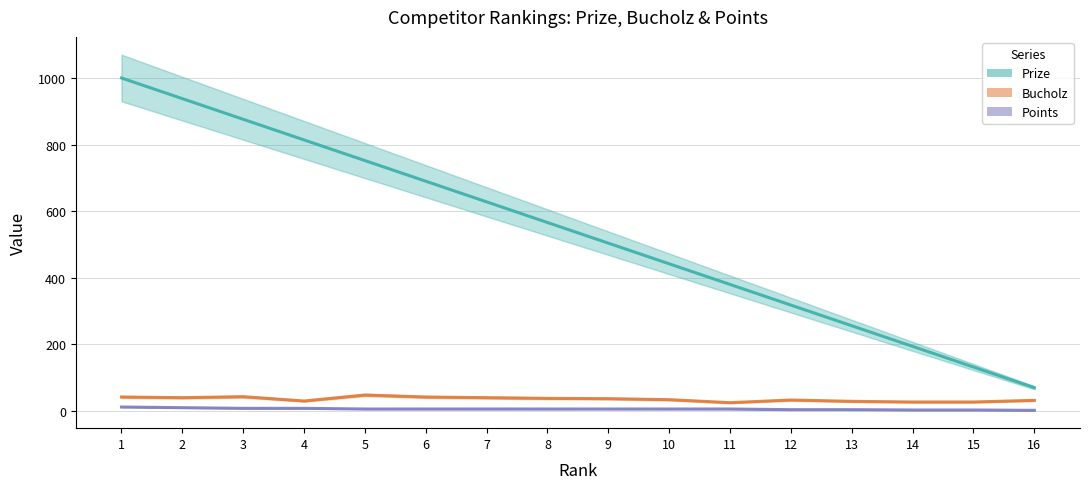

Which series has the largest total across all categories?

Prize